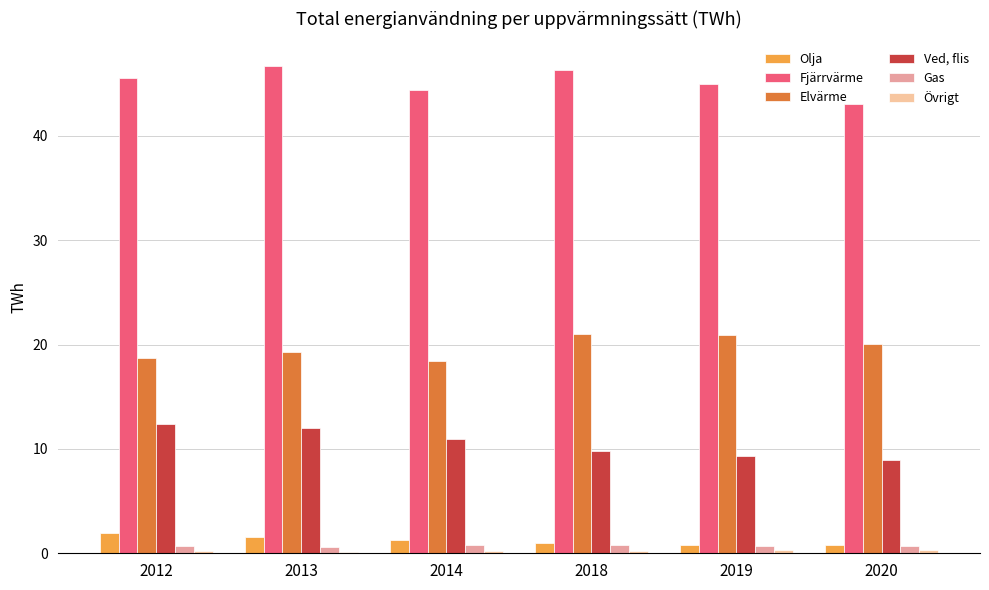

True or false: Ved, flis has a value of 13.8 at 2020.

False